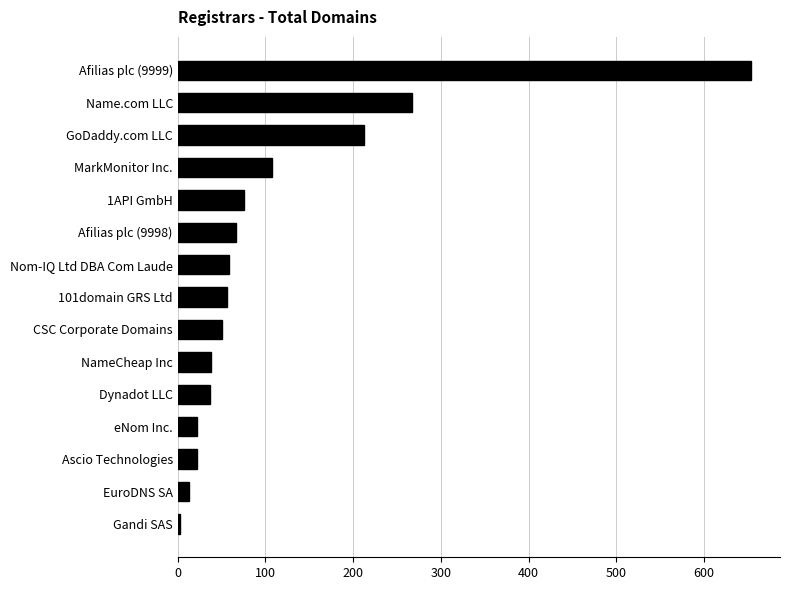

What is the difference between the second highest and second lowest values?

254